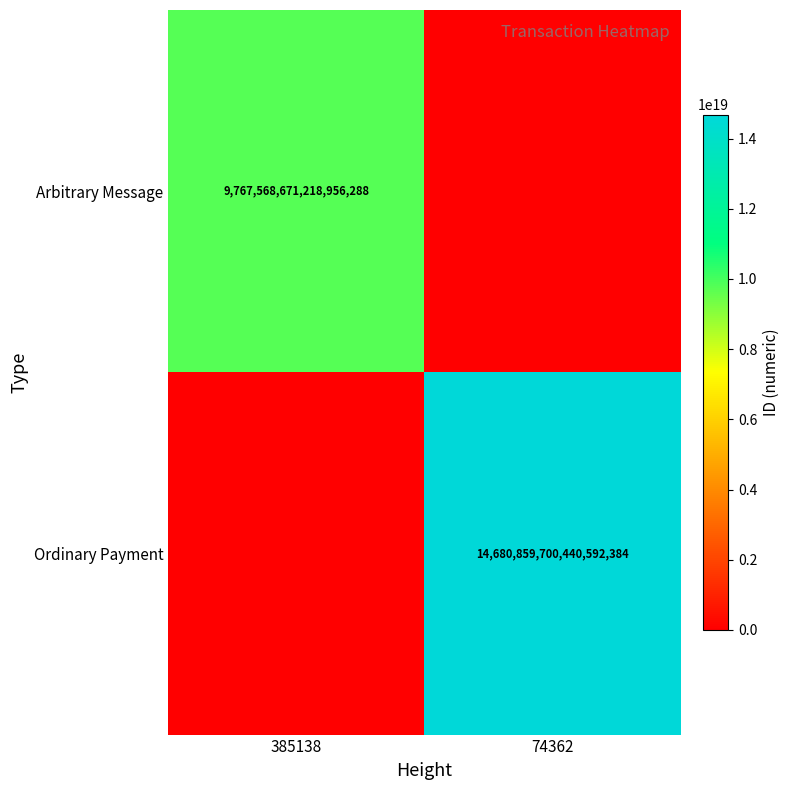

Is the value of Ordinary Payment at 74362 greater than the value of Arbitrary Message at 385138?

Yes